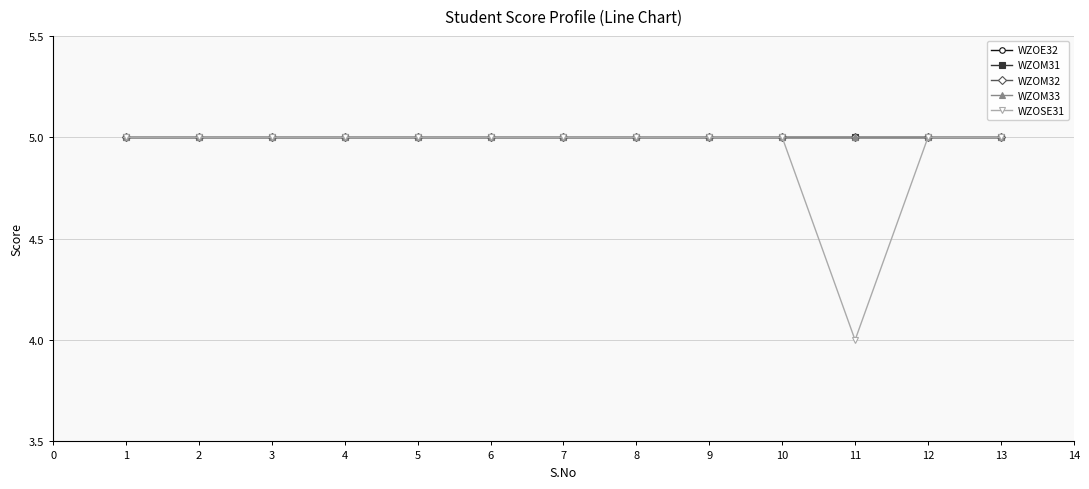

How many lines are shown in the chart?

5